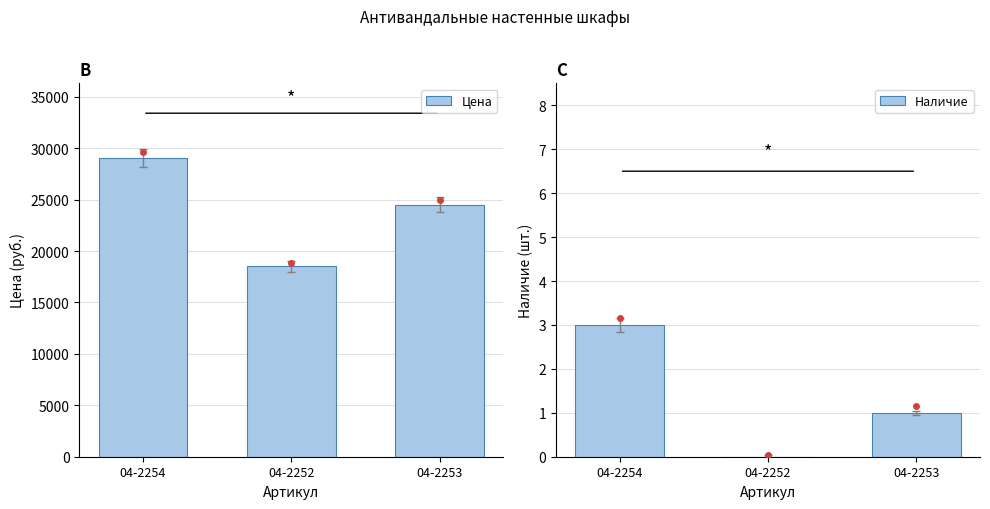

Rank the categories by Цена value from lowest to highest.

04-2252, 04-2253, 04-2254